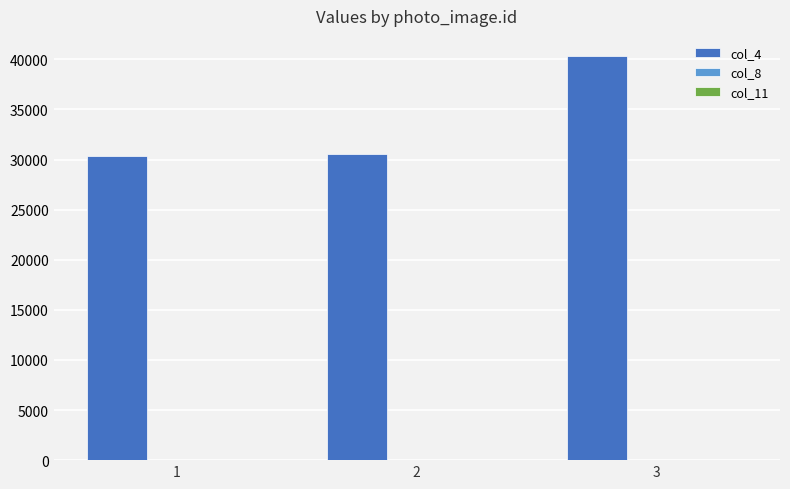

What is the greatest value displayed?

40320